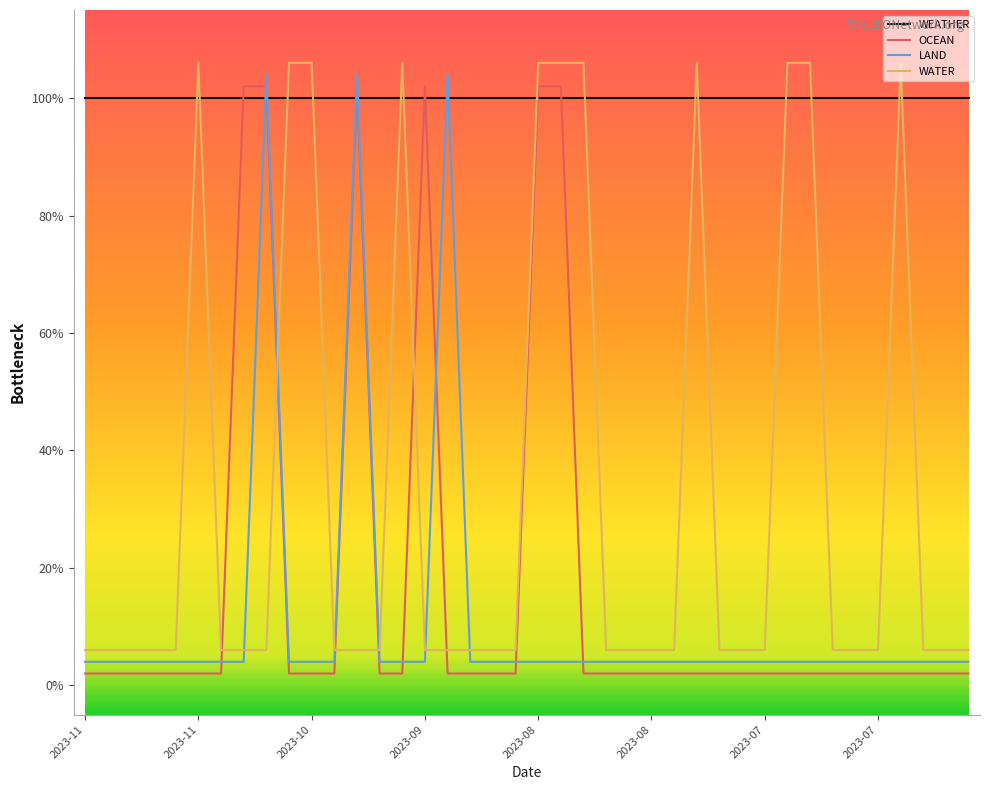

Is this an area chart (filled region under the line)?

No